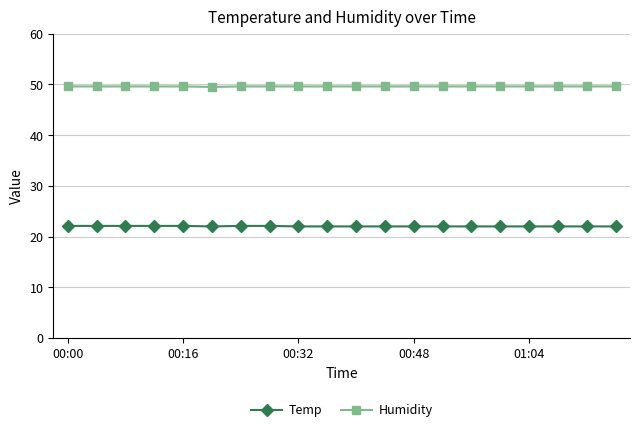

Rank the series by their maximum value, from highest to lowest.

Humidity, Temp